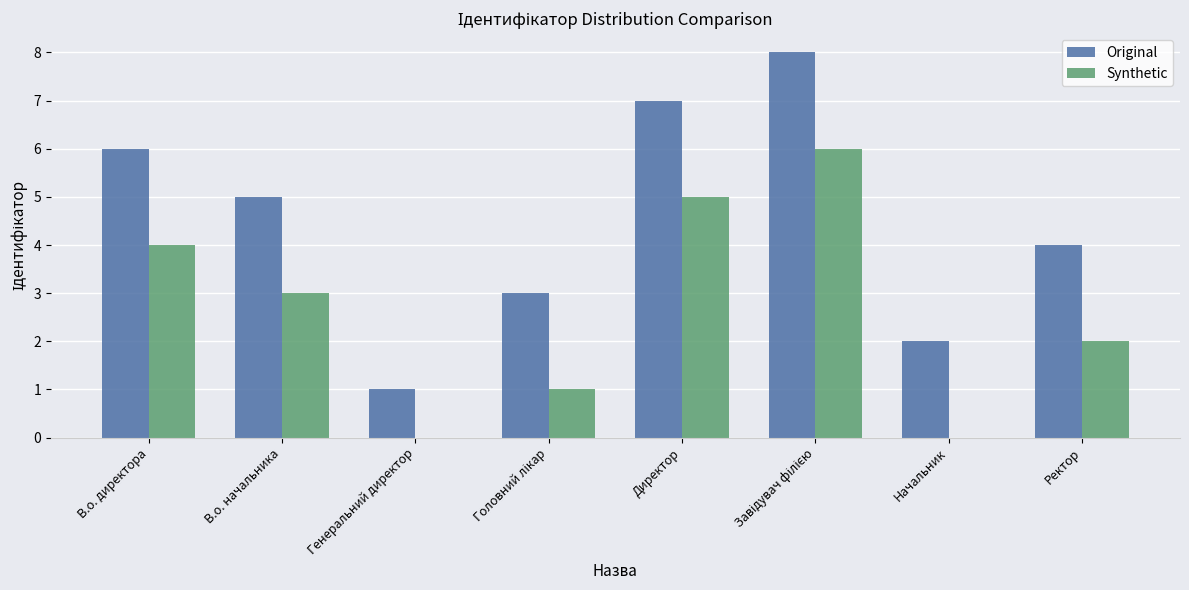

What is the sum of all Original values?

36